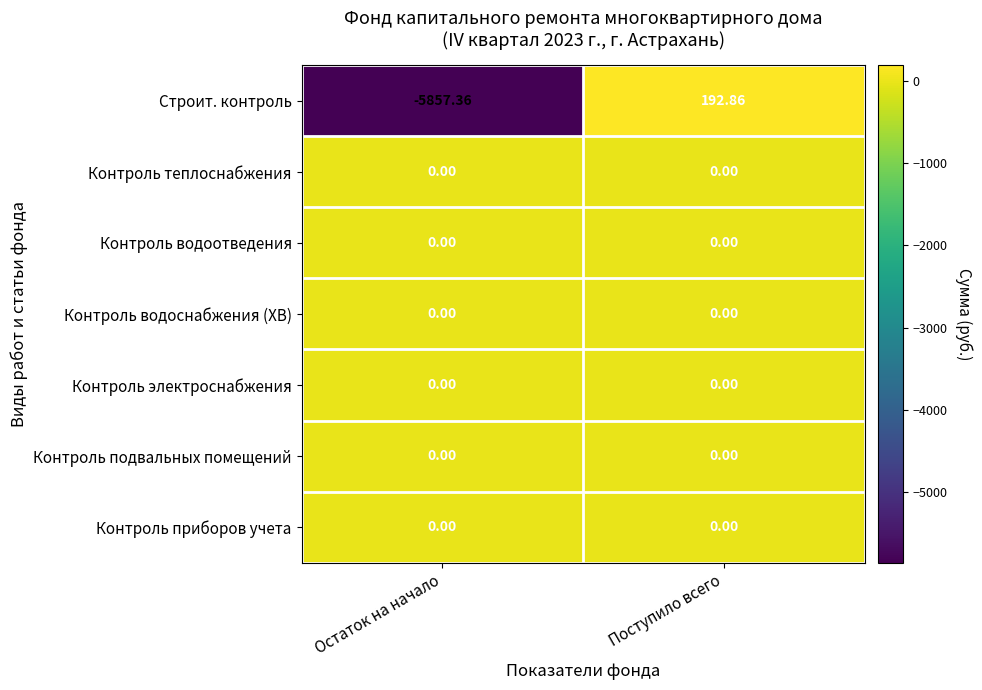

Which category has the highest value across all series?

Поступило всего